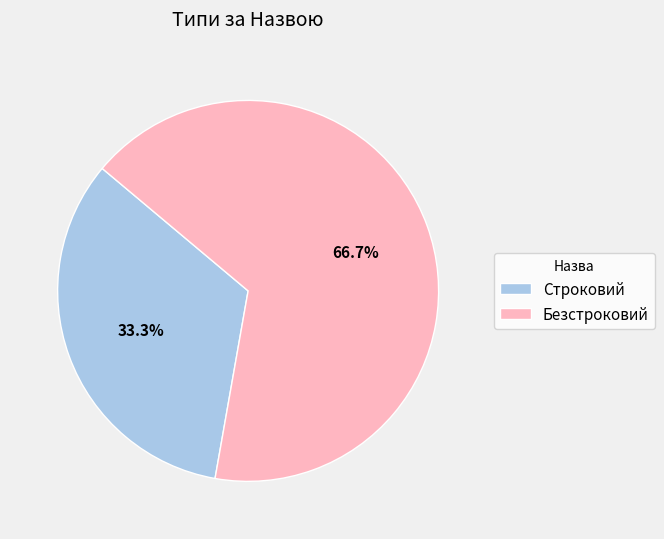

To the nearest percent, what is the average slice percentage?

50%